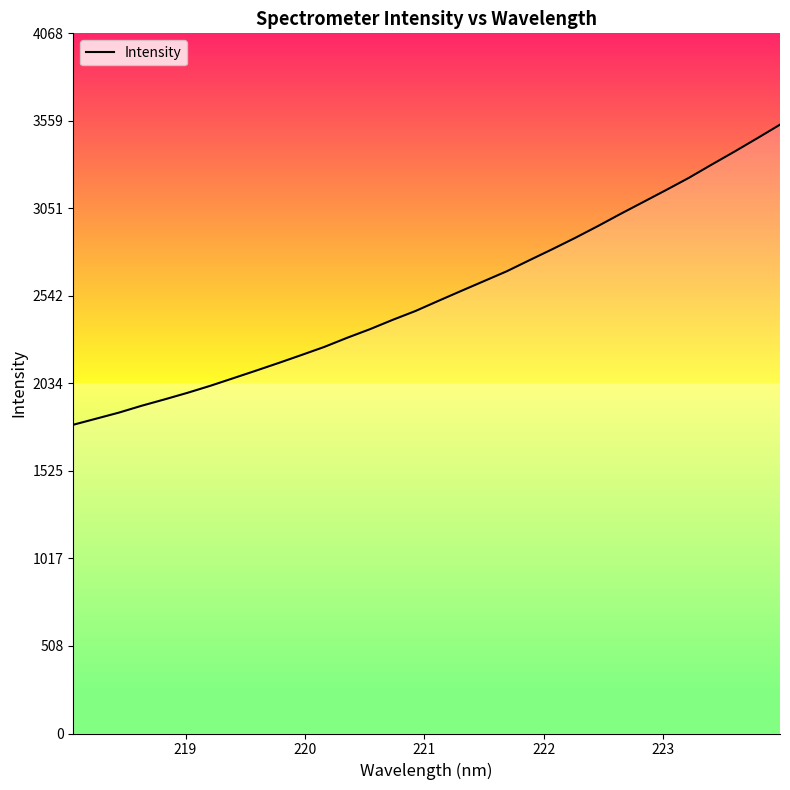

What is the minimum value shown in the chart?

1794.0